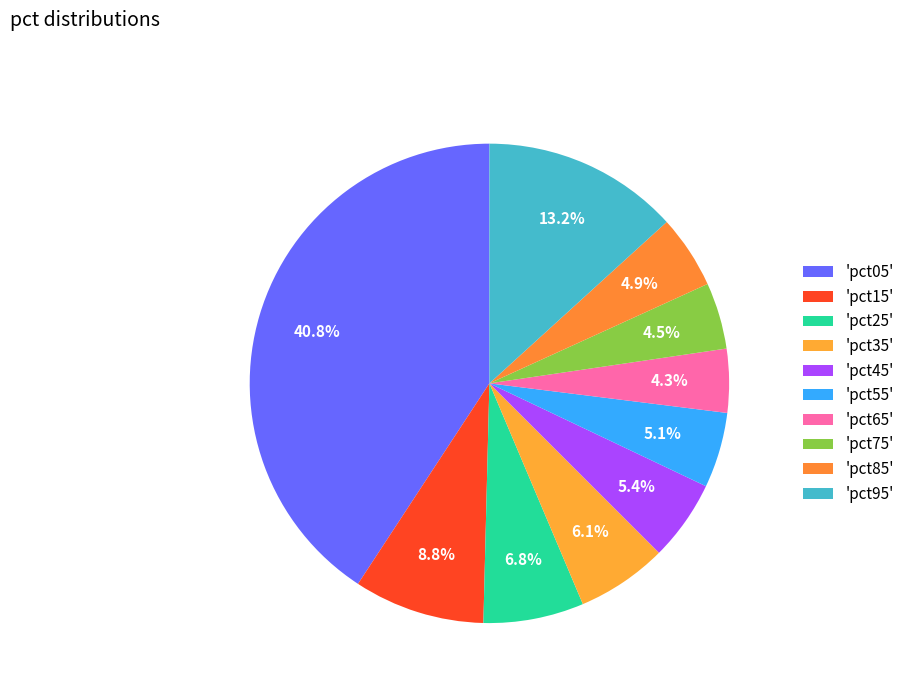

How many slices are in this pie chart?

10